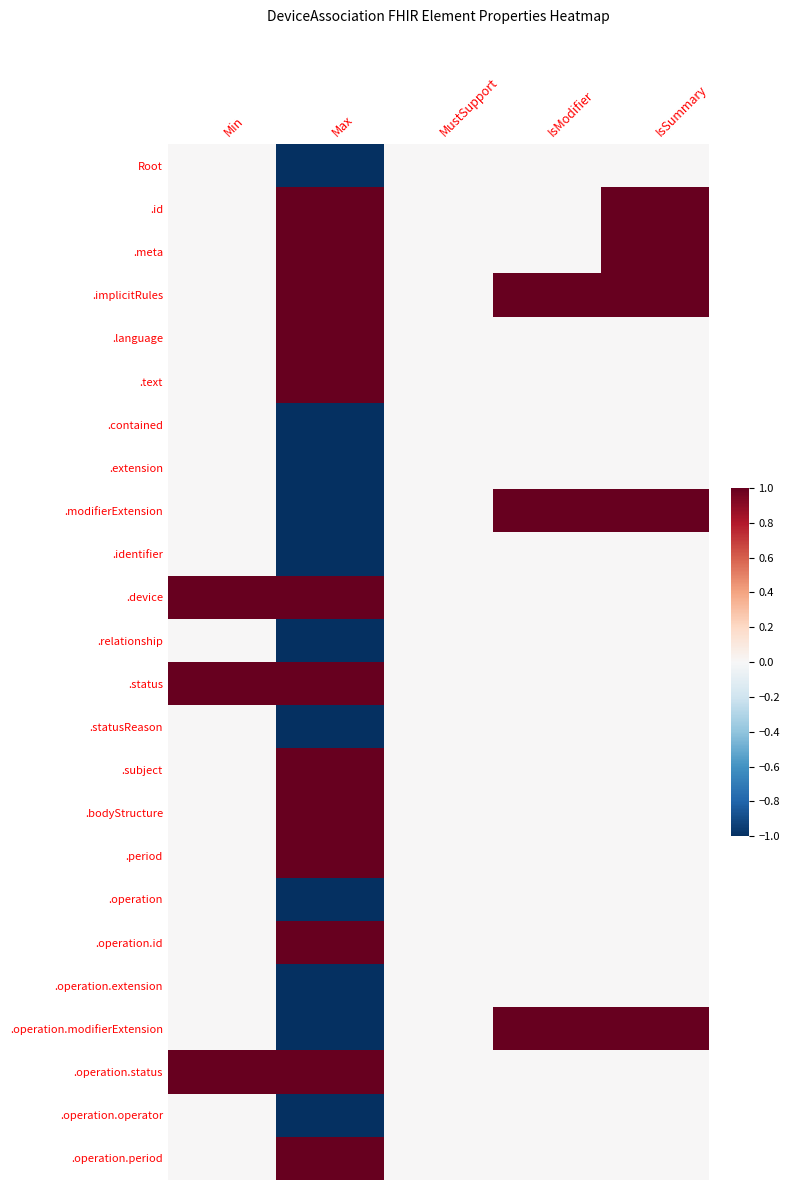

Count the number of data series in this chart.

24